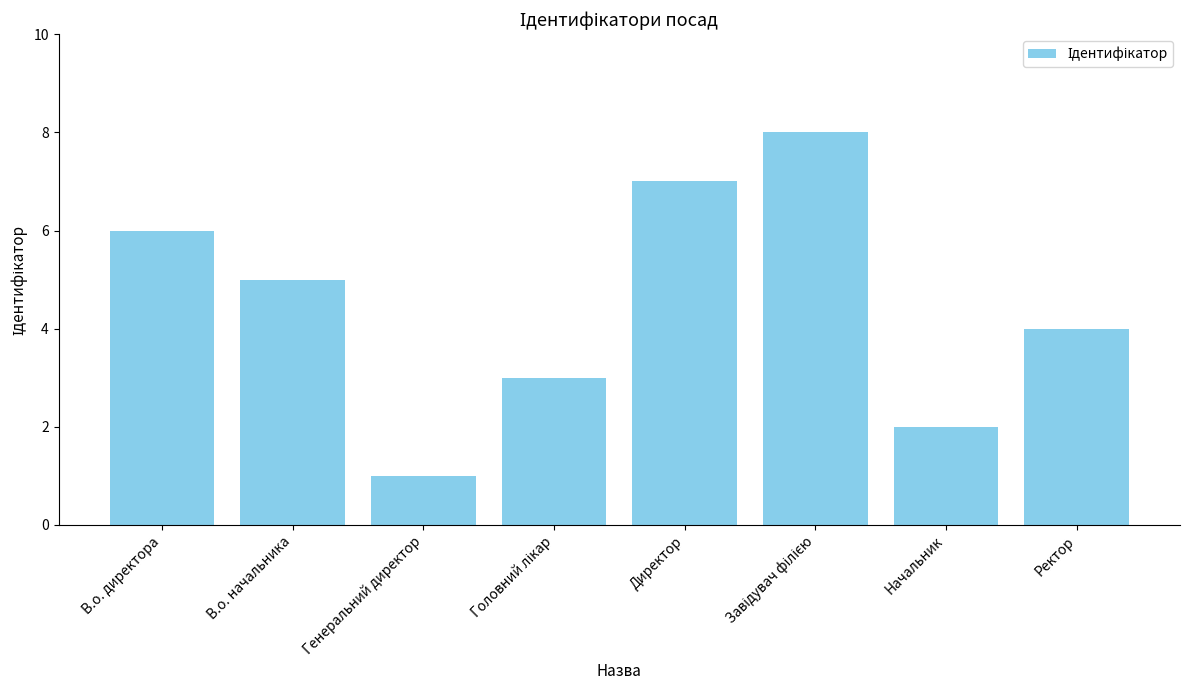

Approximately how many times larger is the value at В.о. директора compared to Начальник?

3.0